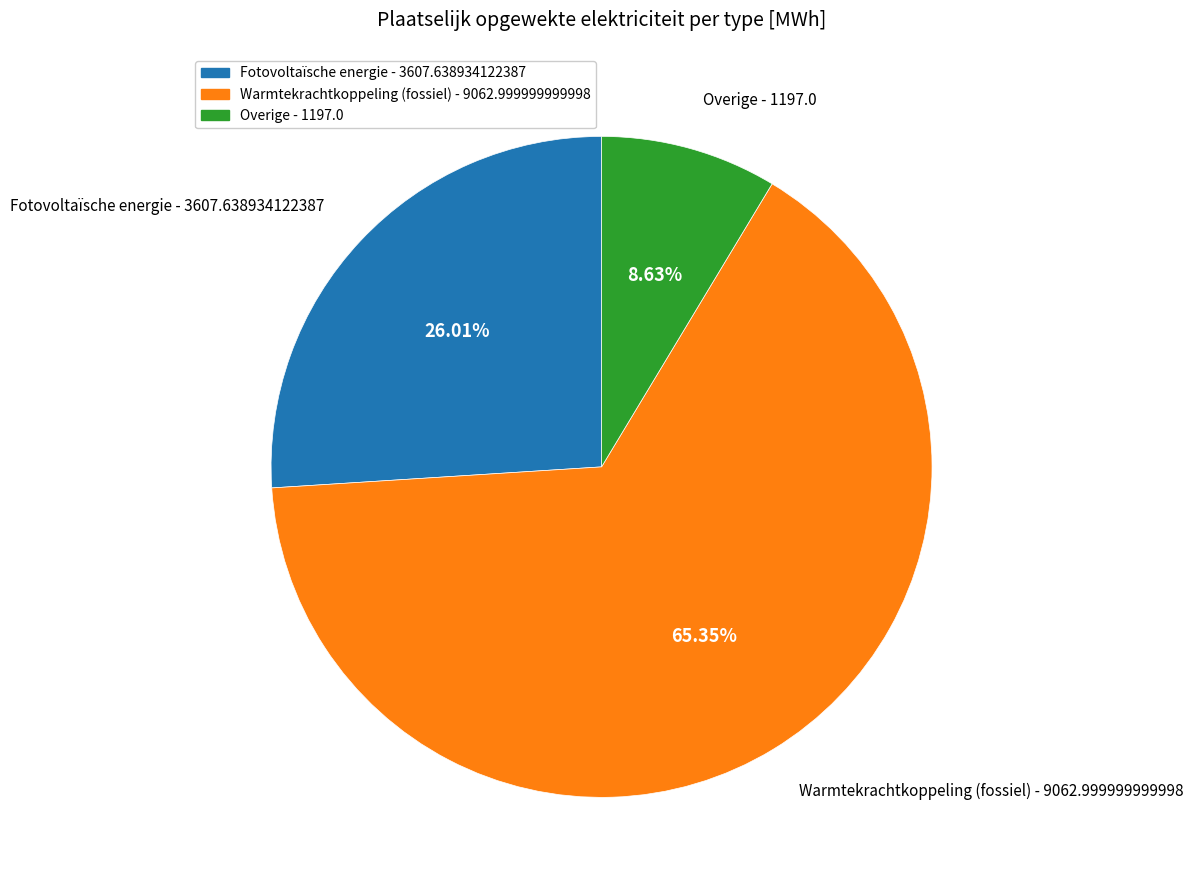

Rank the categories by value from lowest to highest.

Overige, Fotovoltaïsche energie, Warmtekrachtkoppeling (fossiel)